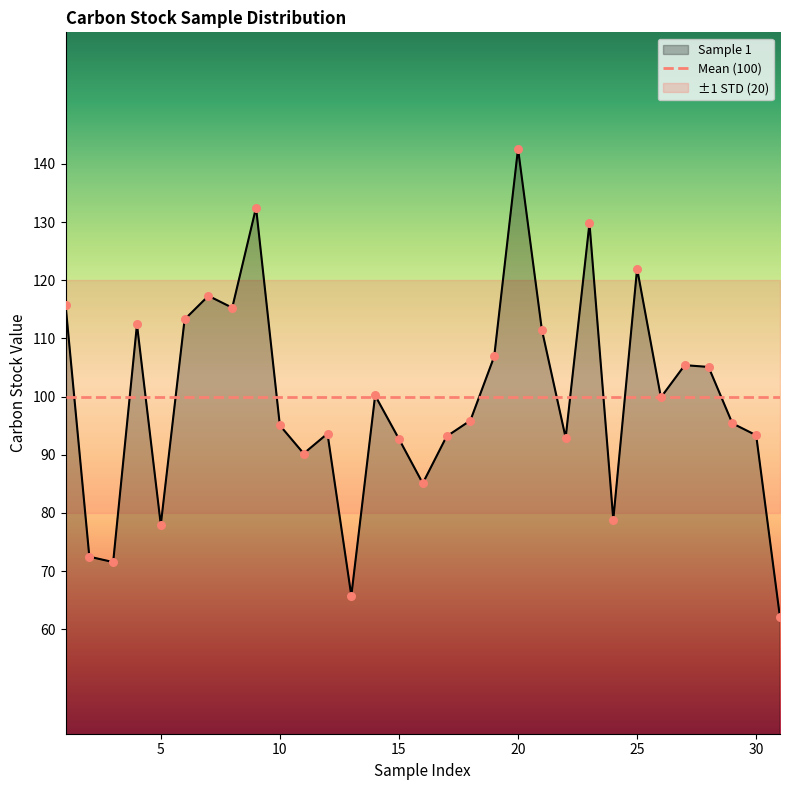

What is the change in value from 1 to 17?

-22.7